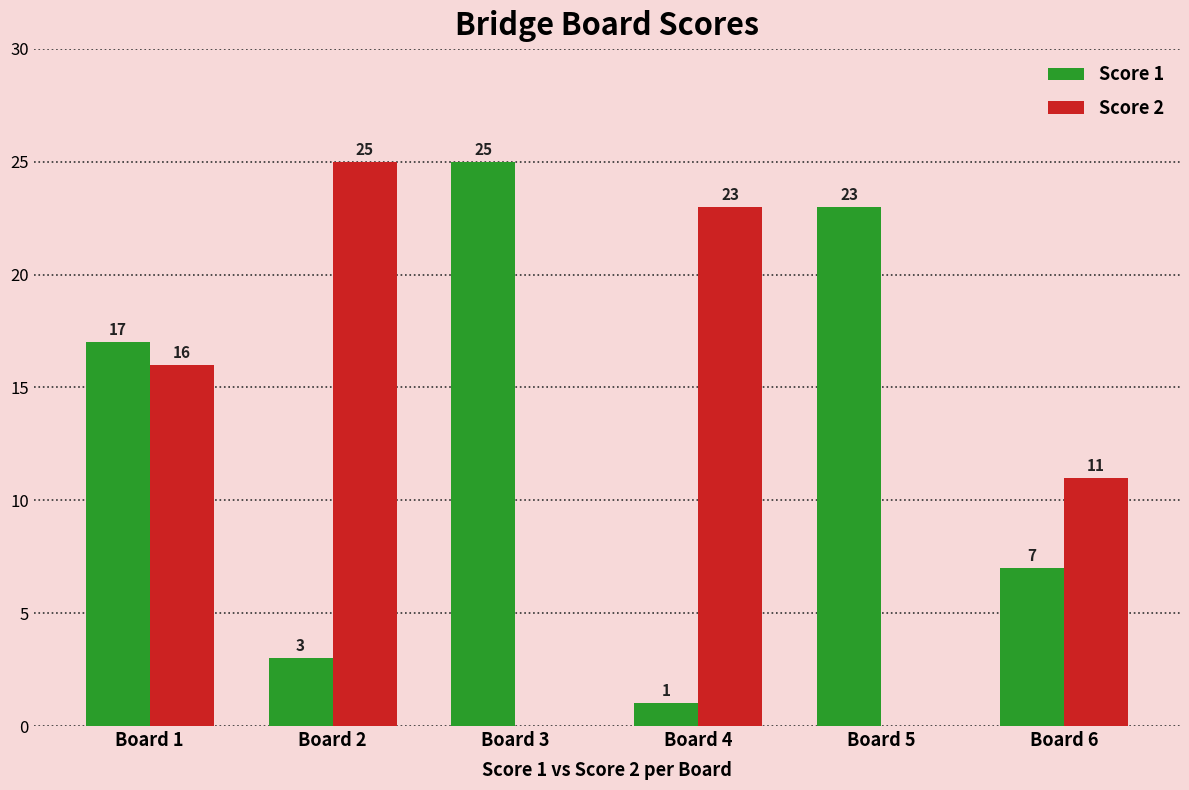

What is the sum of the Score 2 values at Board 3 and Board 4?

23